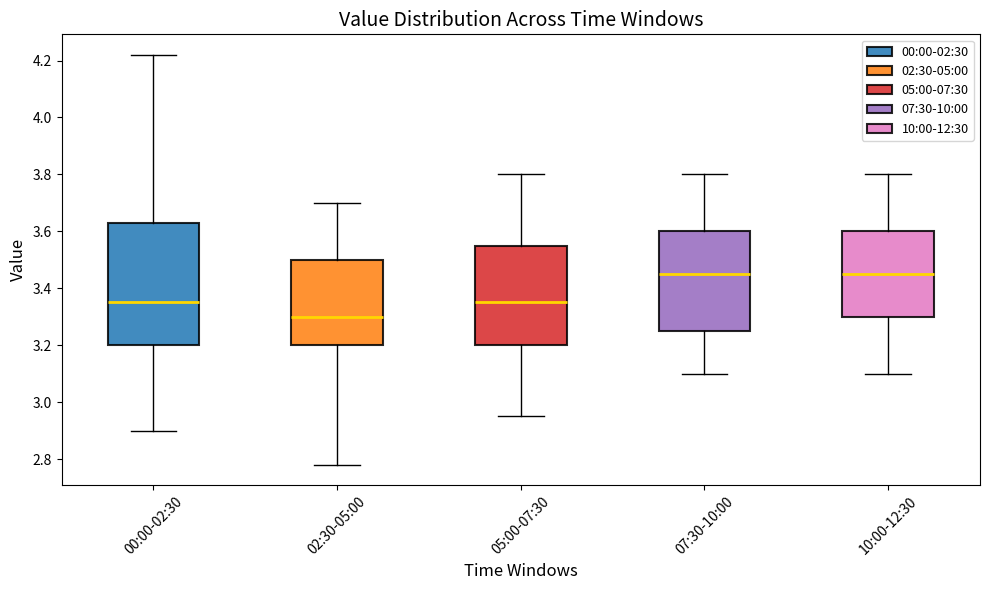

Reading left to right, read every box against the y-axis: the position of its median line, the range the box covers, and the ends of its whiskers. The values are not printed on the chart, so give them approximately, as read against the axis.

00:00-02:30: median 3.36, box 3.20 to 3.64, whiskers 2.90 to 4.22
02:30-05:00: median 3.30, box 3.20 to 3.50, whiskers 2.78 to 3.70
05:00-07:30: median 3.36, box 3.20 to 3.56, whiskers 2.96 to 3.80
07:30-10:00: median 3.46, box 3.26 to 3.60, whiskers 3.10 to 3.80
10:00-12:30: median 3.46, box 3.30 to 3.60, whiskers 3.10 to 3.80